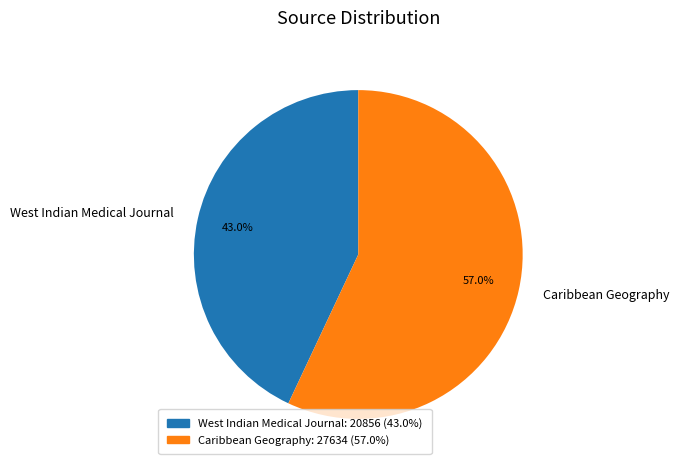

What is the majority slice?

Caribbean Geography